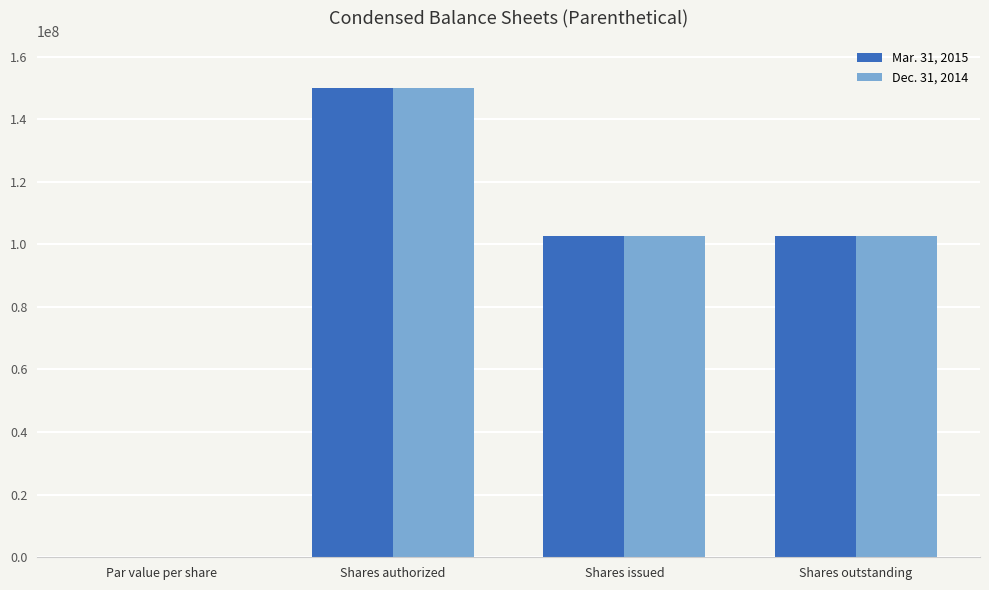

The value of Mar. 31, 2015 at Par value per share is 0.0. True or false?

True